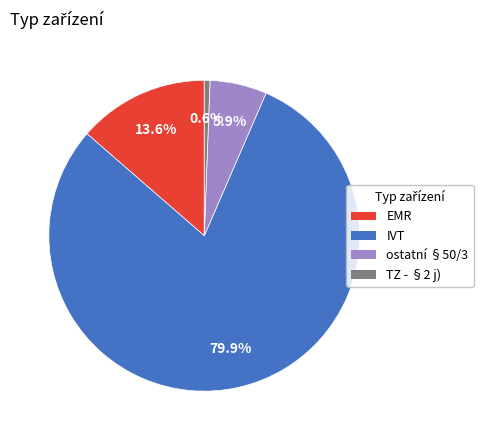

Is IVT the majority of the pie?

Yes